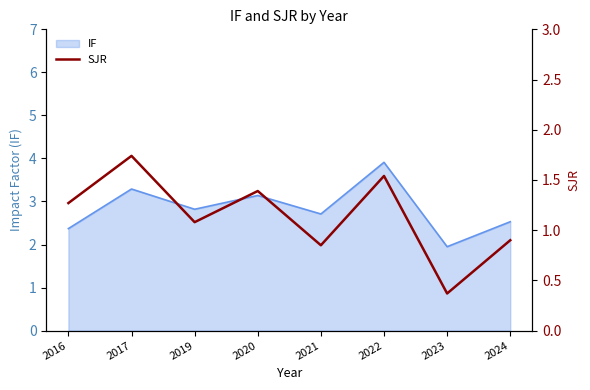

True or false: the data shows 0.2 at 2023.

False